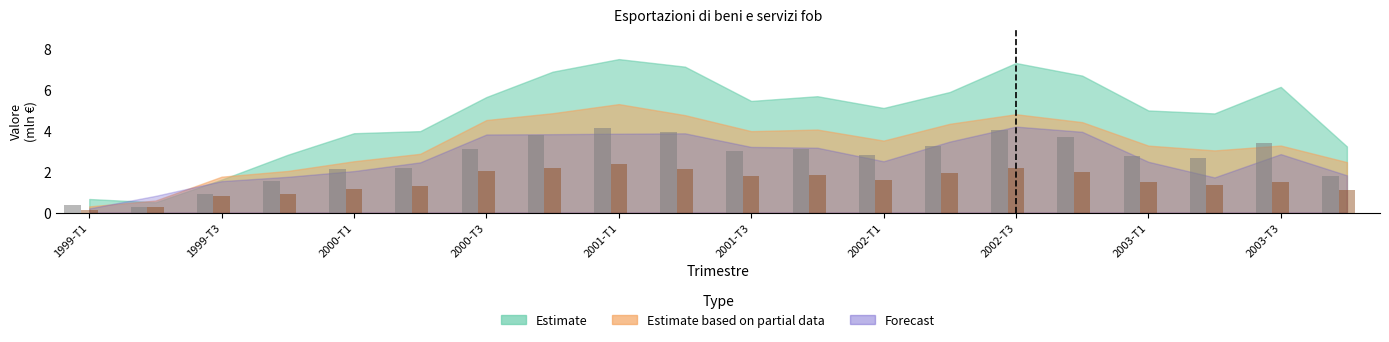

What is the value of the Estimate bar at the 13th from the left?

2.8